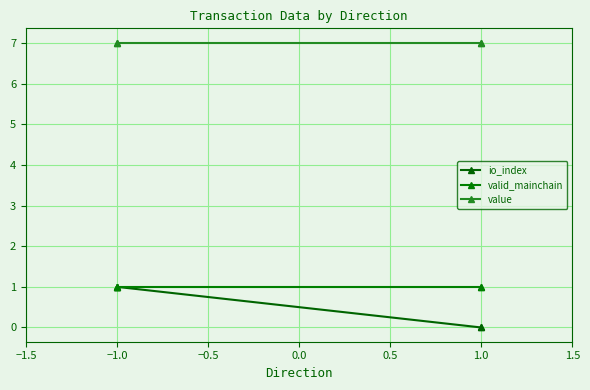

What is the total value across all series at 1.0?

8.0